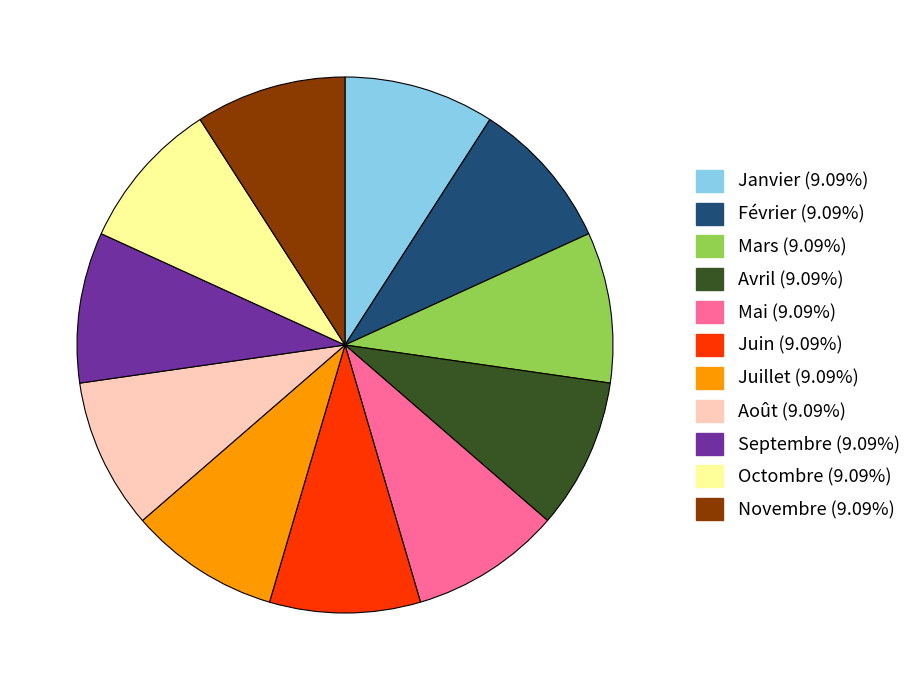

Is the sum of Mars and Novembre greater than half?

No